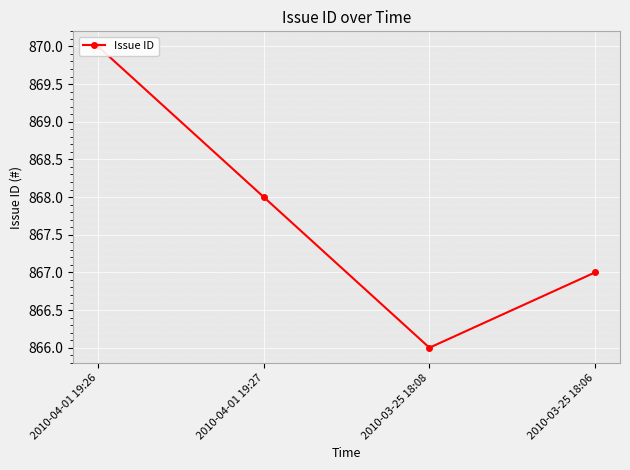

Reading left to right, transcribe all the data shown in this chart.

870	868	866	867